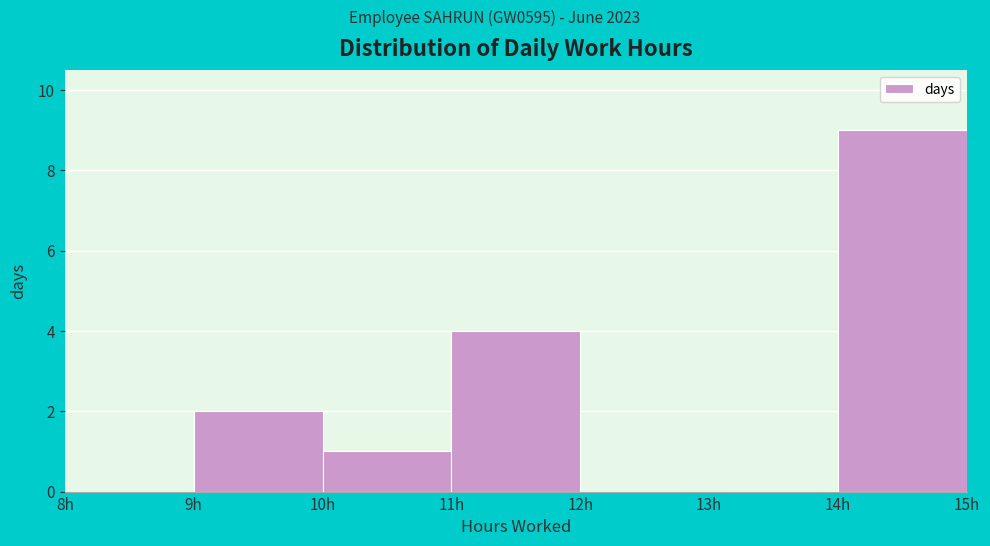

How tall is the bar that spans 9 to 10 on the x-axis? The values are not printed on the chart, so give them approximately, as read against the axis.

2